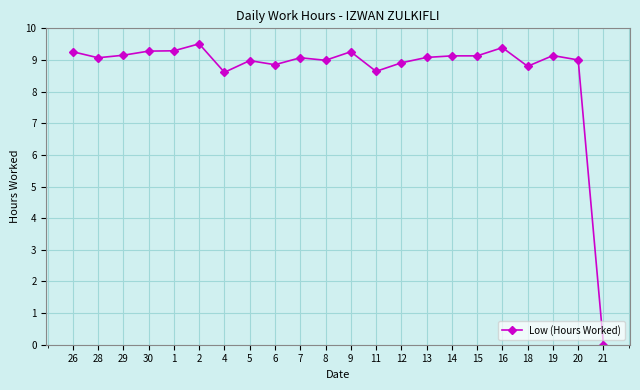

At which category does the data reach its first local valley?

28